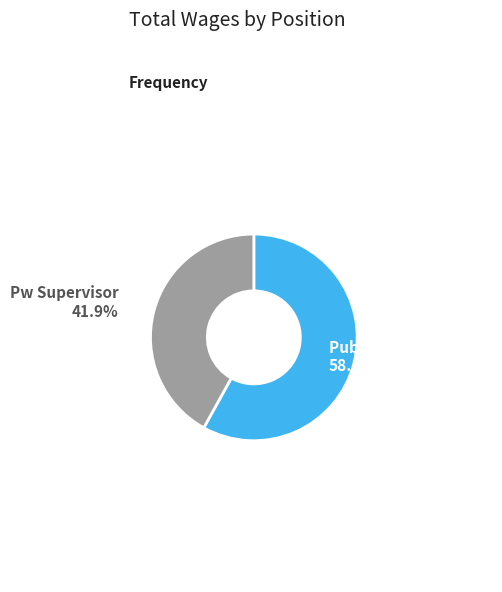

To the nearest percent, what portion does Public Works Director represent?

58%